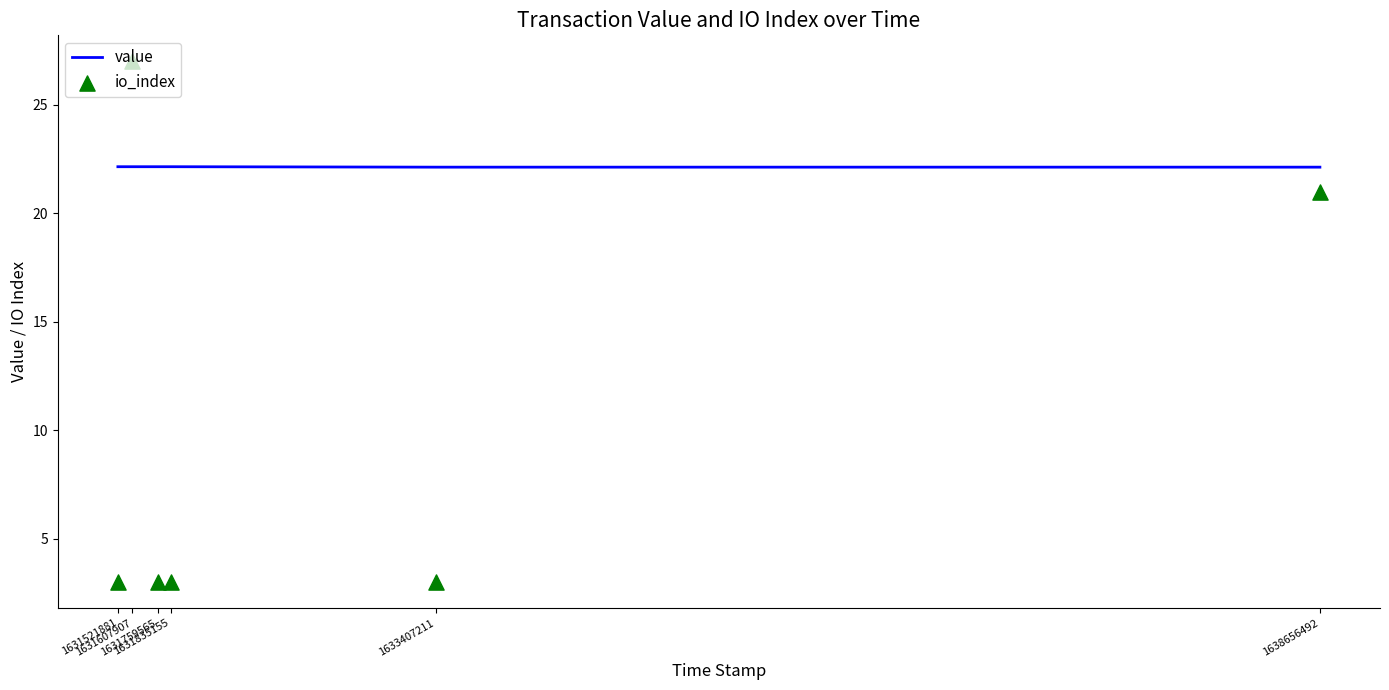

What is the maximum value for value?

22.1